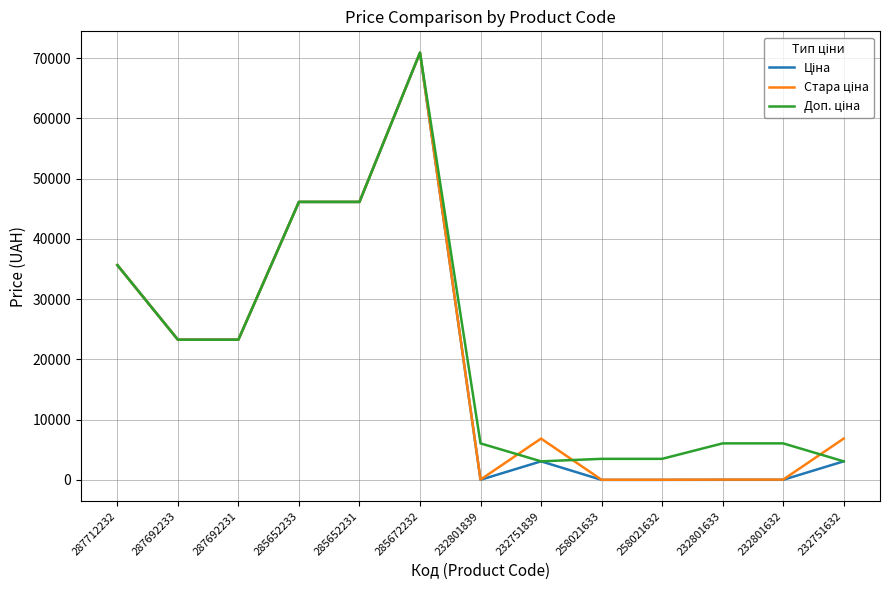

Which label corresponds to the largest value in the chart?

285672232